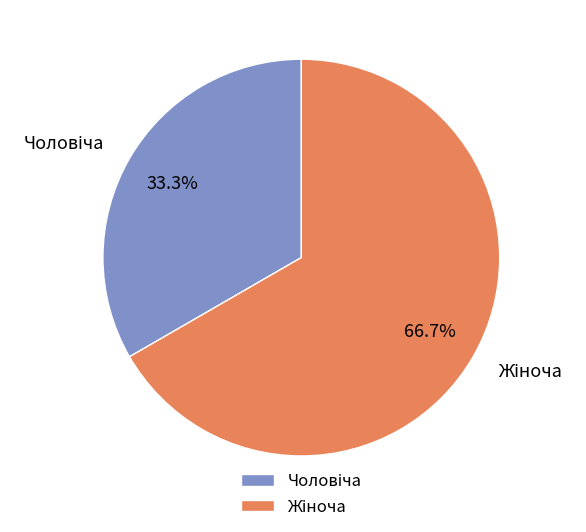

To the nearest percent, what is the average slice percentage?

50%